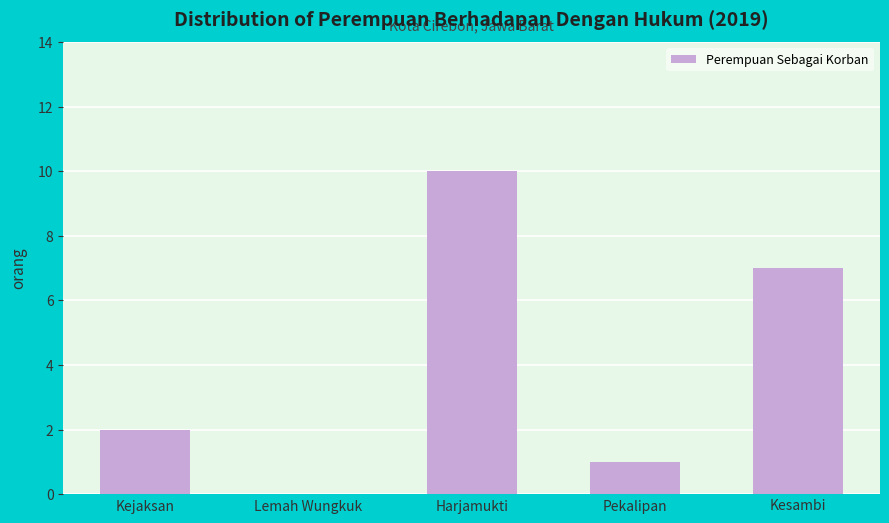

Reading left to right, what are all the values shown in this chart?

Kejaksan=2	Lemah Wungkuk=0	Harjamukti=10	Pekalipan=1	Kesambi=7